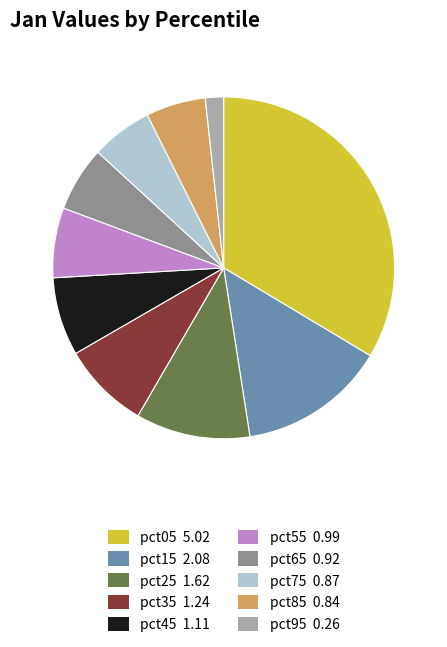

Does any single category account for the majority?

No